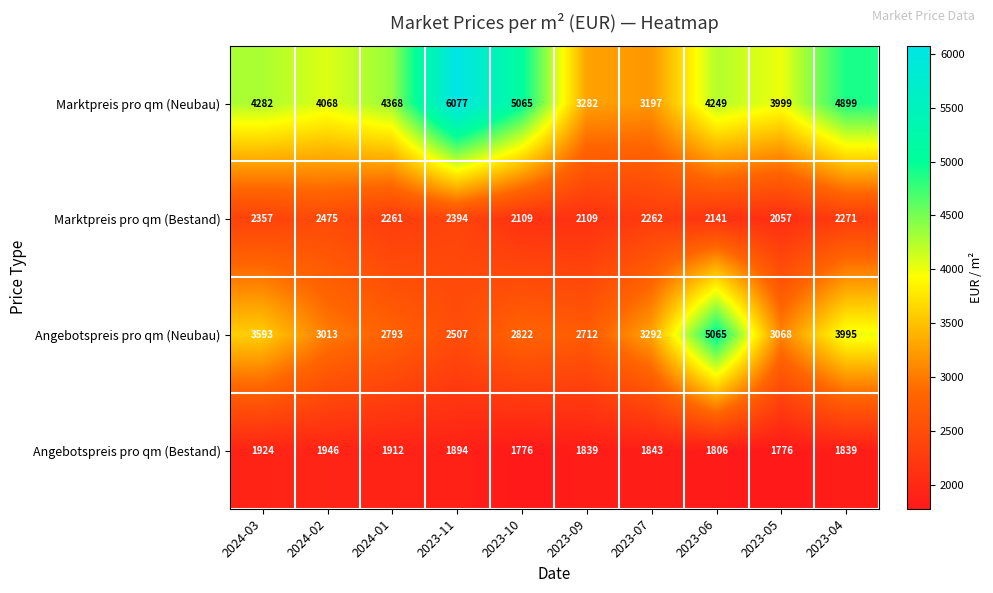

How many categories are shown in the chart?

10